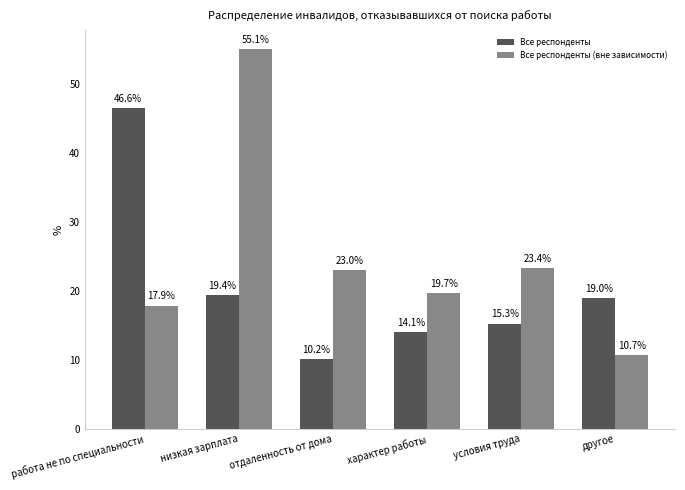

How many distinct data groups are displayed?

2